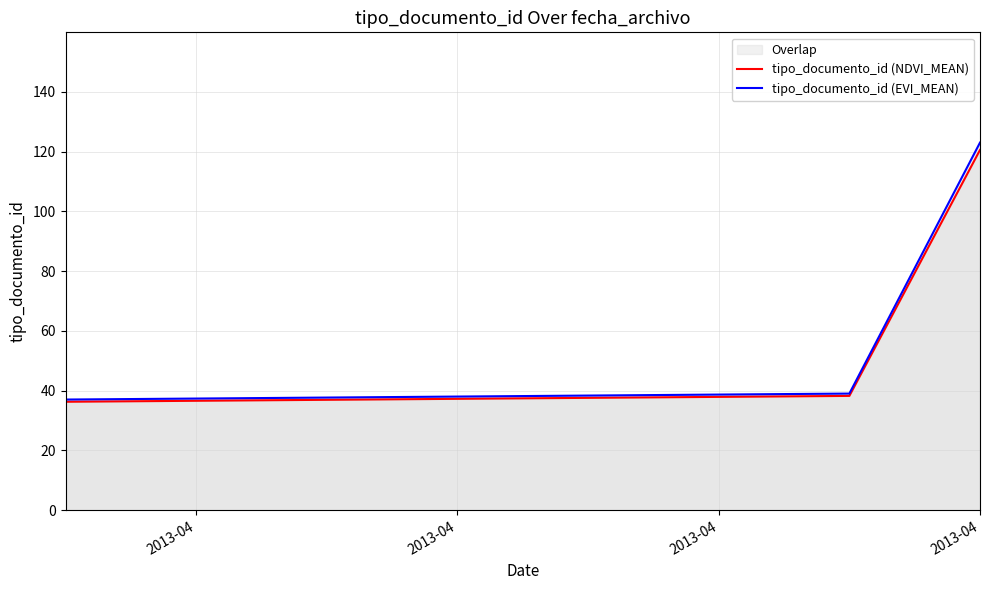

The tipo_documento_id (NDVI_MEAN) series shows 120.5 at 2013-04. True or false?

True